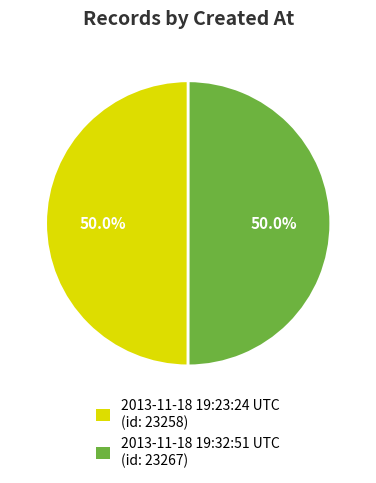

To the nearest percent, what percentage of the pie is 2013-11-18 19:32:51 UTC?

50%